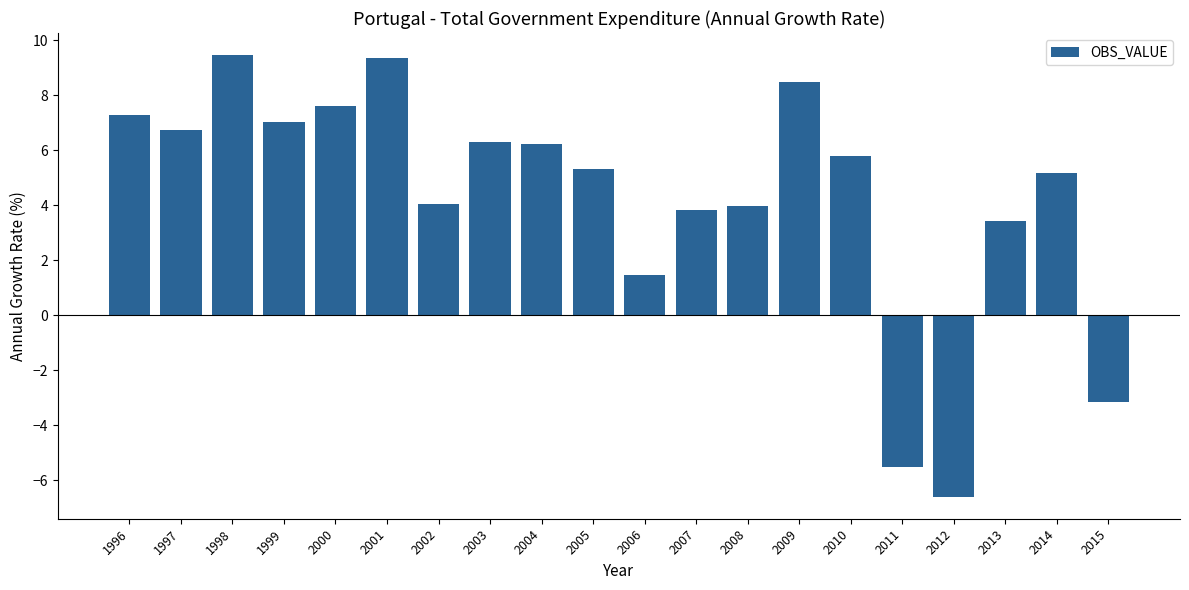

Are the bars horizontal?

No